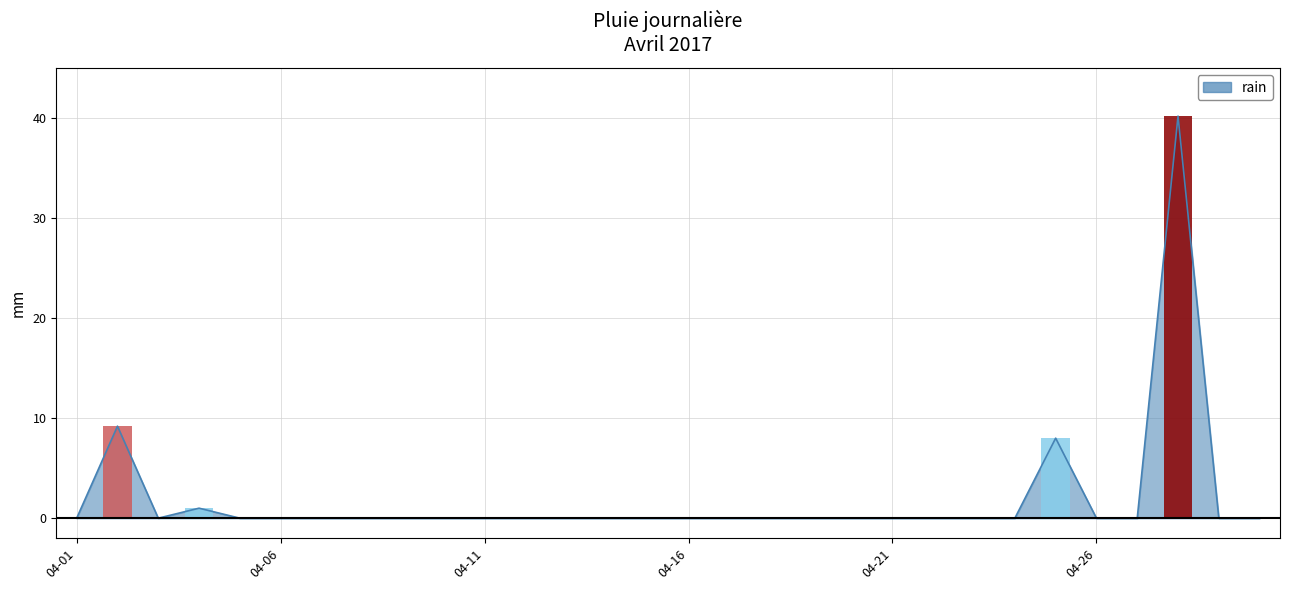

Is it true that the value at 2017-04-18 is -25.2?

False